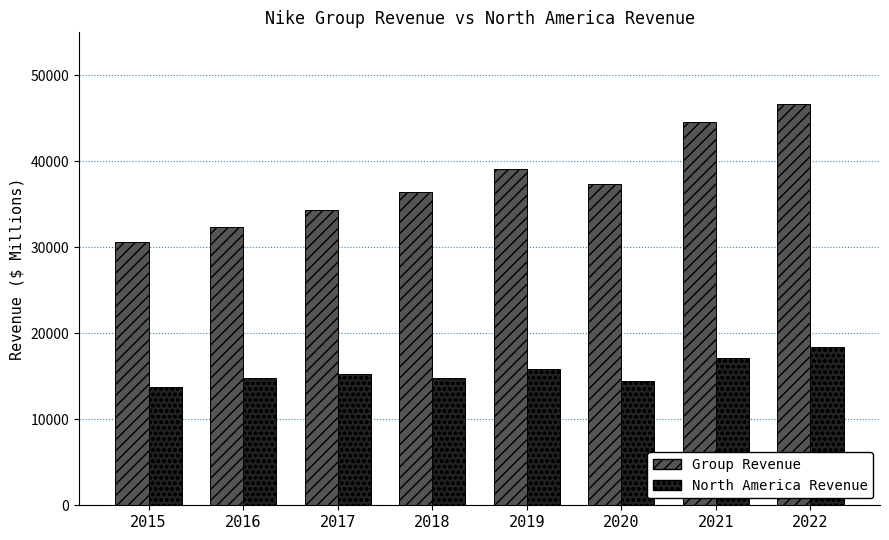

Which series has the largest range (max minus min)?

Group Revenue